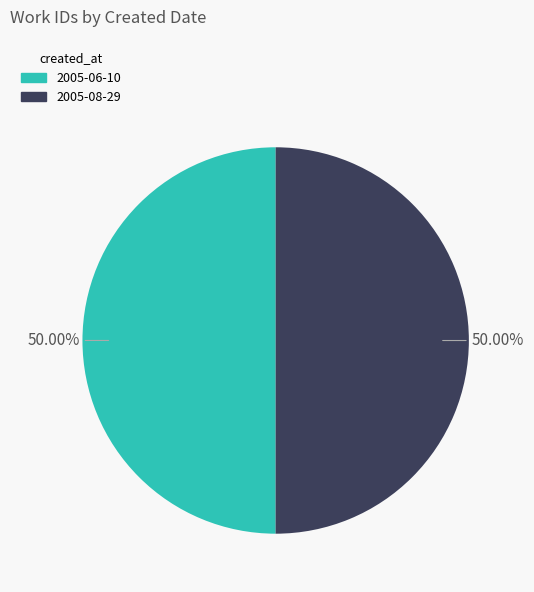

To the nearest percent, what is the average slice percentage?

50%